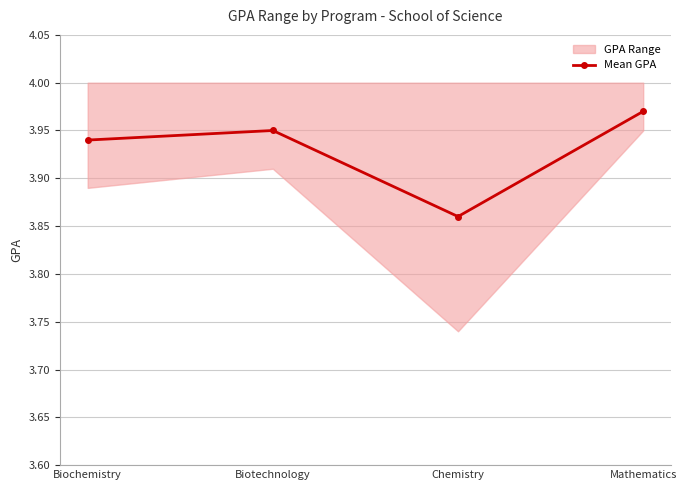

How many interior local peaks (higher than both neighbors) does the data have?

1